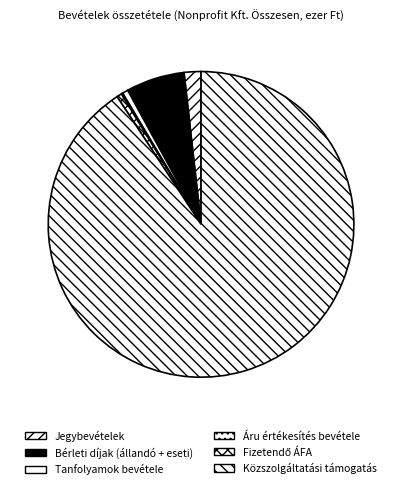

True or false: Bérleti díjak (állandó + eseti) accounts for 1% of the total.

False